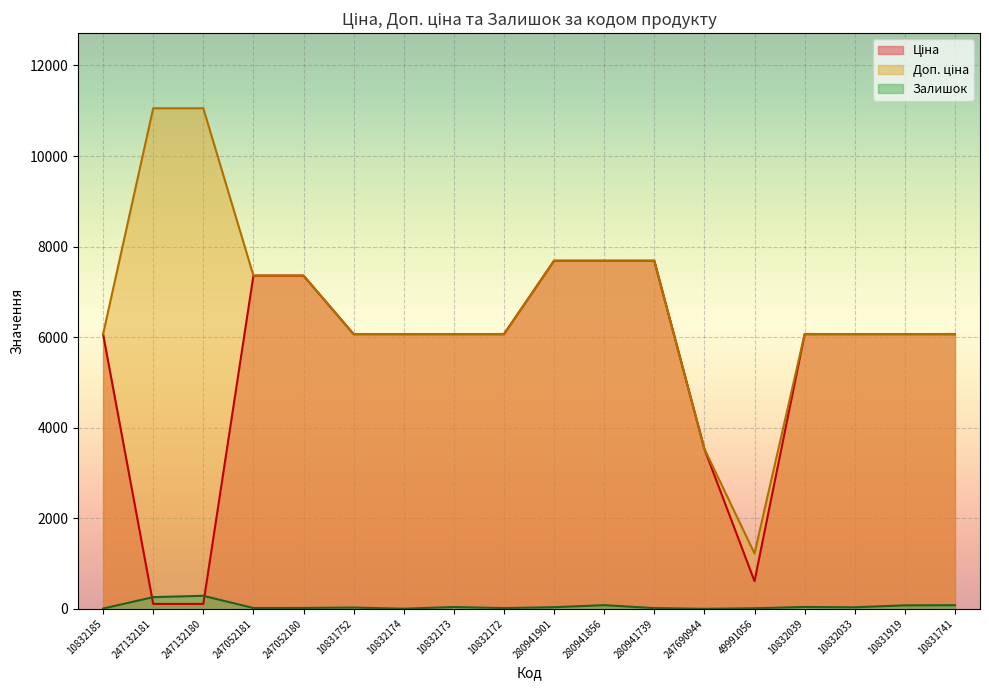

What is the highest value of the Доп. ціна series?

11055.0